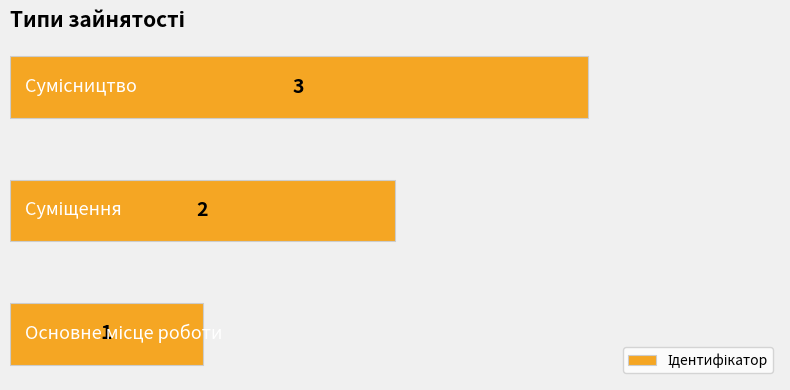

What is the difference between the maximum and minimum values?

2